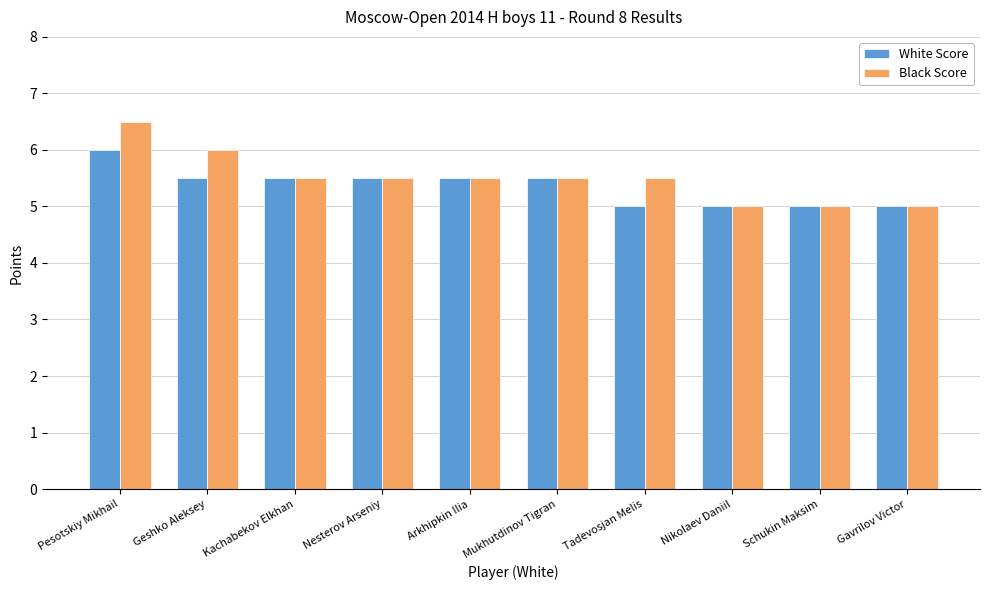

What is the difference between the White Score values at Geshko Aleksey and Pesotskiy Mikhail?

0.5